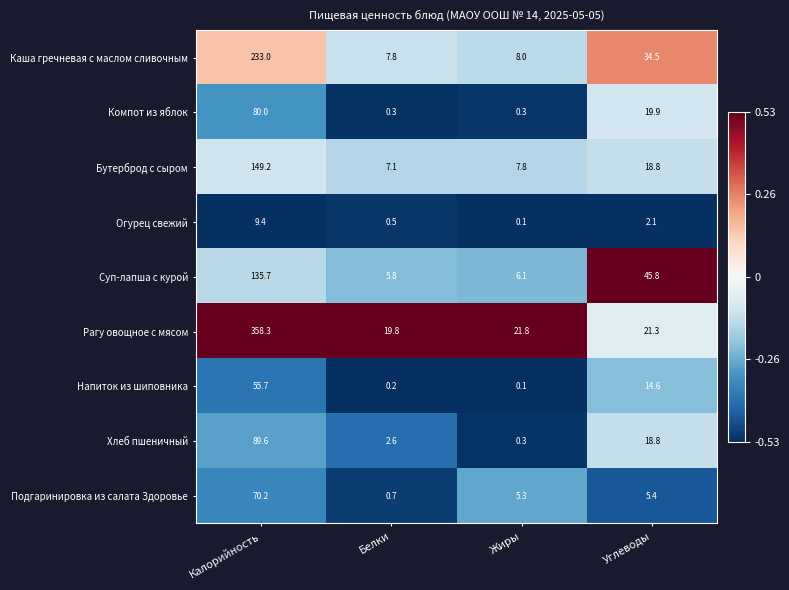

At Белки, list the series in order from smallest to largest.

Напиток из шиповника, Компот из яблок, Огурец свежий, Подгаринировка из салата Здоровье, Хлеб пшеничный, Суп-лапша с курой, Бутерброд с сыром, Каша гречневая с маслом сливочным, Рагу овощное с мясом